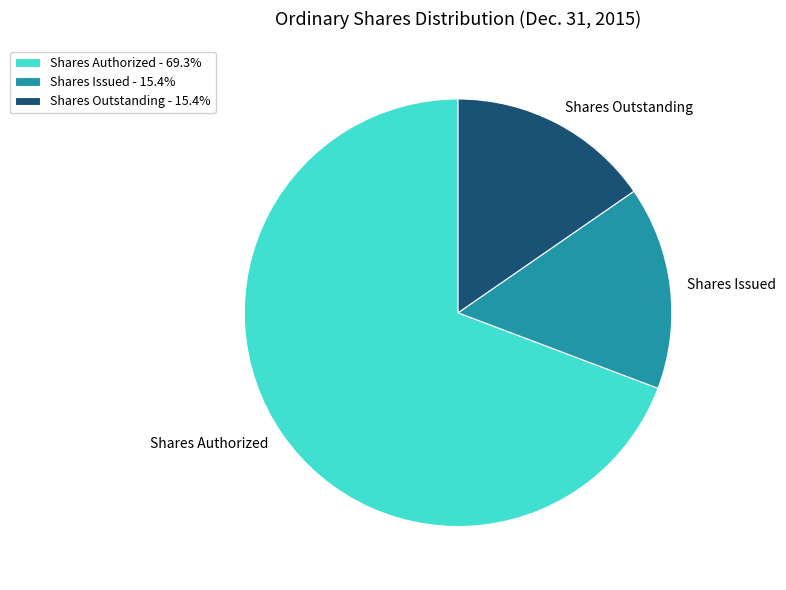

Combined, do Shares Authorized and Shares Outstanding account for over 50%?

Yes